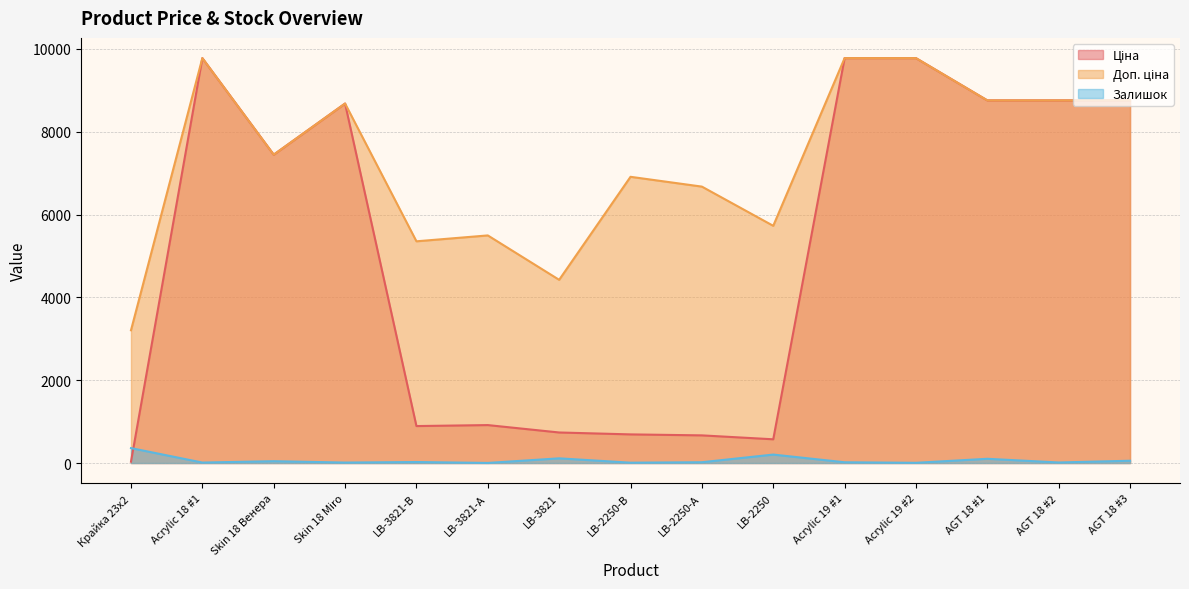

What is the lowest value of the Залишок series?

2.0